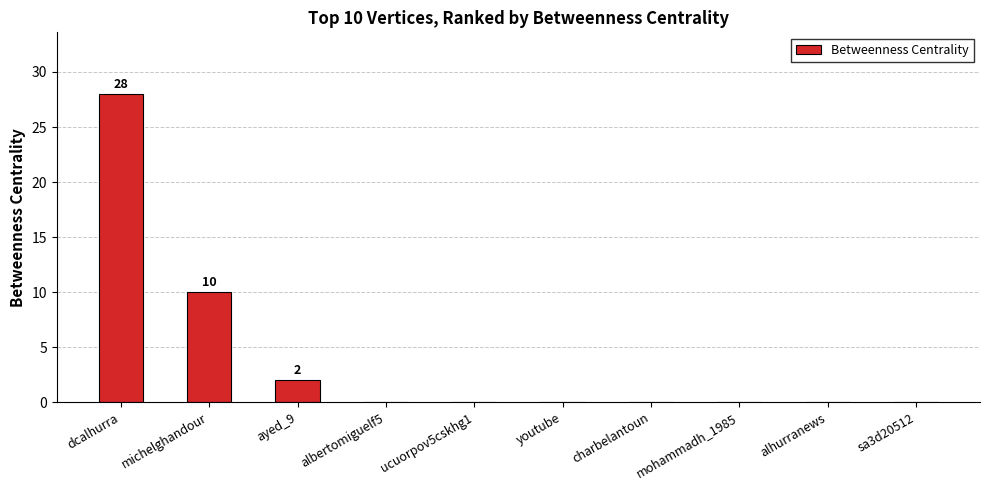

Reading left to right, transcribe all the data shown in this chart.

28	10	2	0	0	0	0	0	0	0